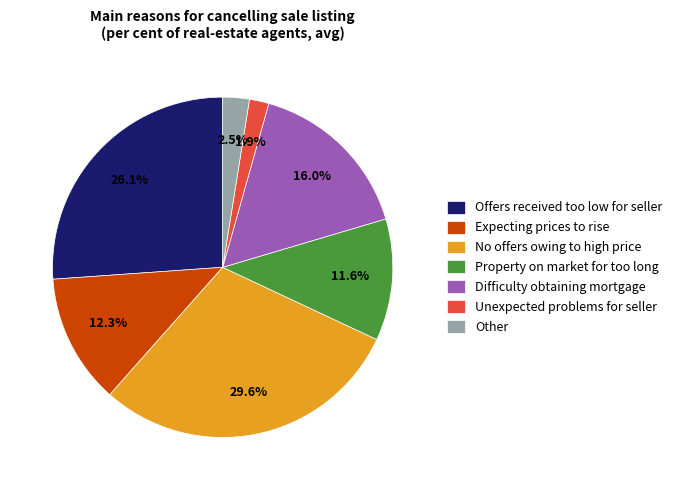

Which slice is the smallest?

Unexpected problems for seller